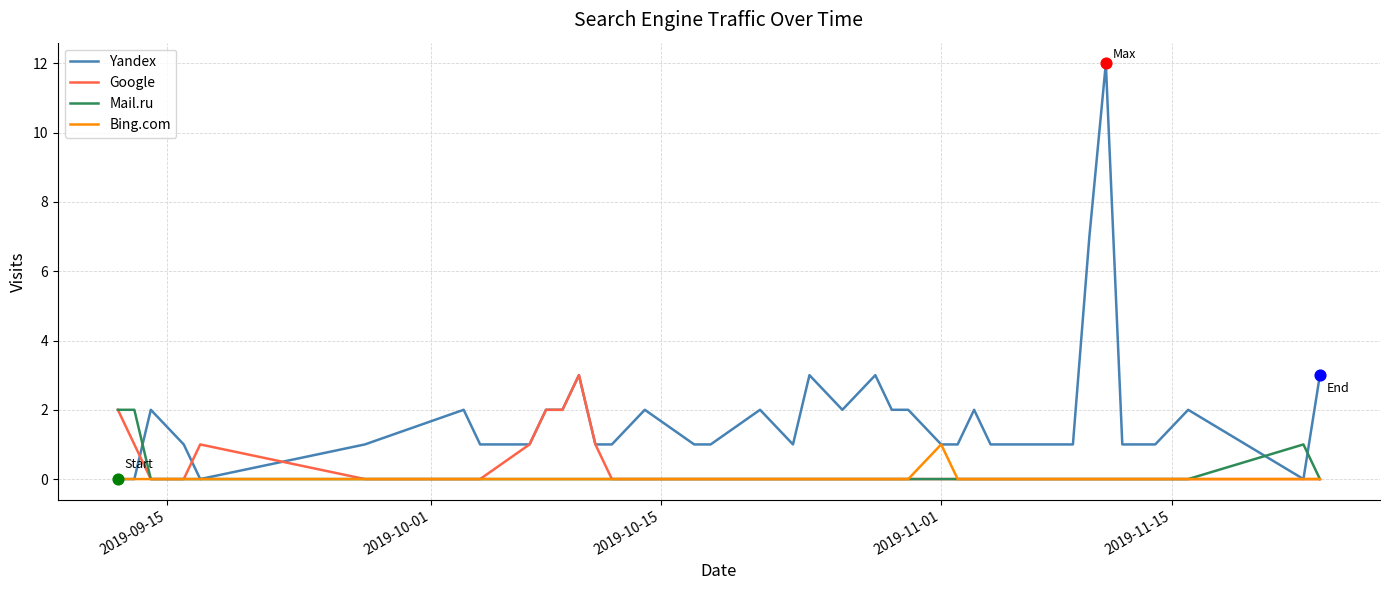

Which series has the largest range (max minus min)?

Yandex